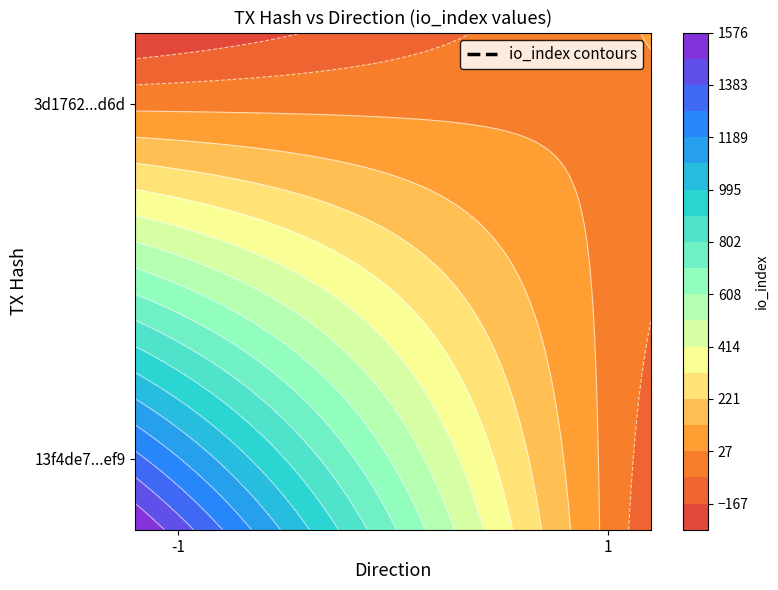

What is the smallest value displayed?

-1